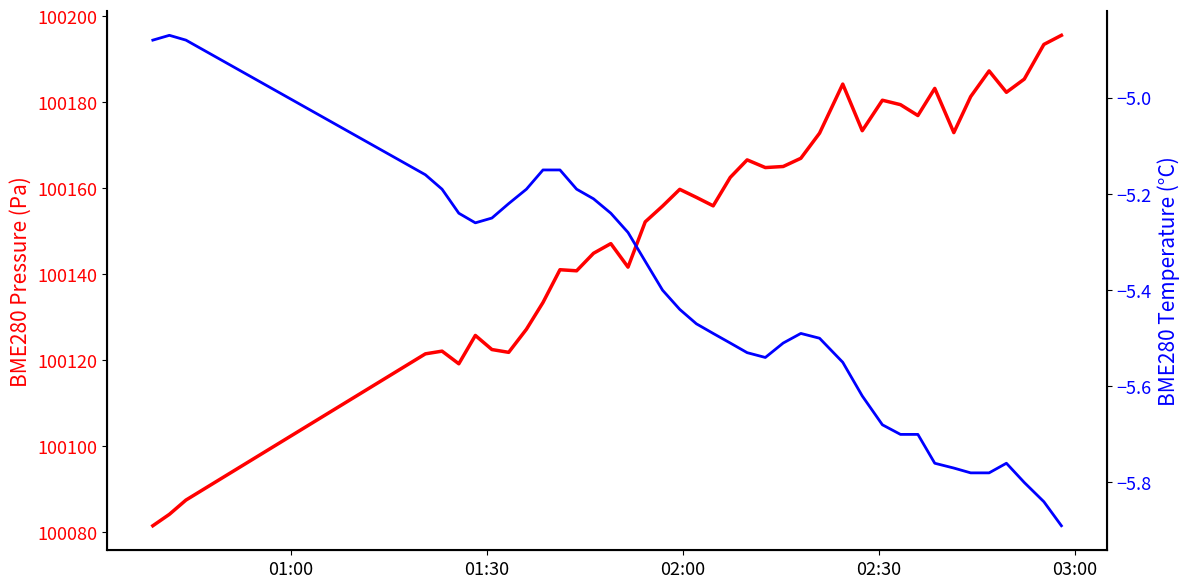

Reading left to right, extract all data points from this chart.

BME280_pressure: 100081.6	100084.2	100087.5	100121.5	100122.2	100119.2	100125.8	100122.5	100121.9	100127.2	100133.5	100141.1	100140.8	100144.9	100147.2	100141.7	100152.2	100155.9	100159.8	100157.9	100155.9	100162.6	100166.6	100164.8	100165.1	100167.0	100172.8	100184.2	100173.4	100180.5	100179.5	100176.9	100183.2	100173.0	100181.3	100187.3	100182.3	100185.4	100193.5	100195.6
BME280_temperature: -4.9	-4.9	-4.9	-5.2	-5.2	-5.2	-5.3	-5.2	-5.2	-5.2	-5.2	-5.2	-5.2	-5.2	-5.2	-5.3	-5.3	-5.4	-5.4	-5.5	-5.5	-5.5	-5.5	-5.5	-5.5	-5.5	-5.5	-5.5	-5.6	-5.7	-5.7	-5.7	-5.8	-5.8	-5.8	-5.8	-5.8	-5.8	-5.8	-5.9